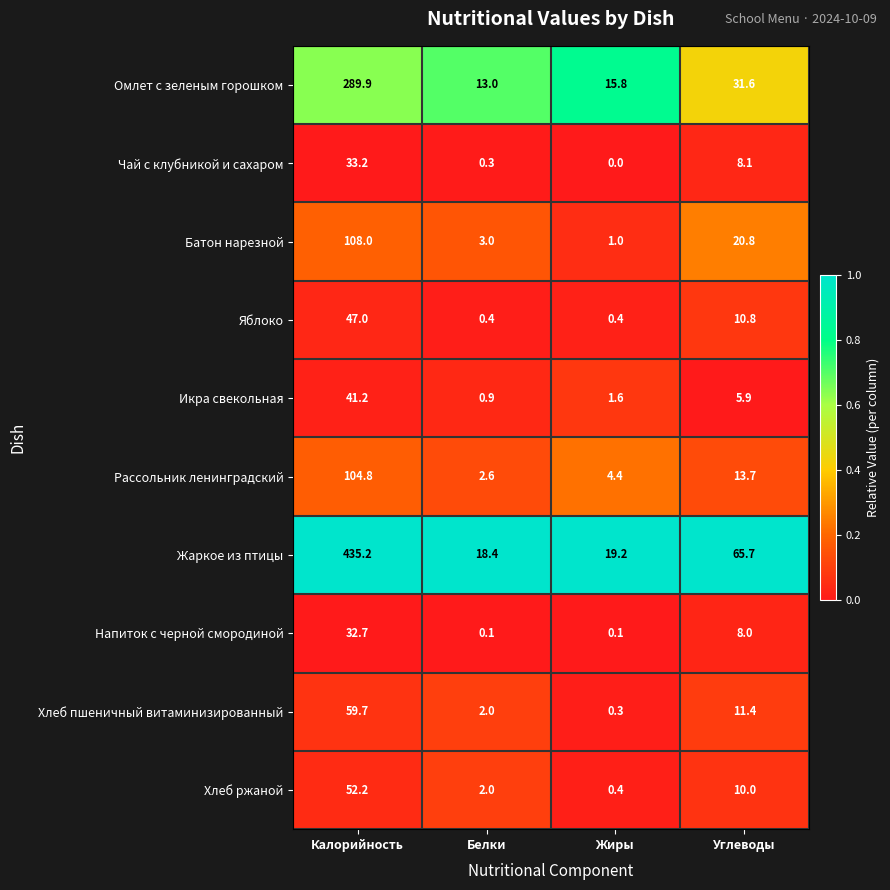

At which label does Батон нарезной first exceed 20?

Калорийность